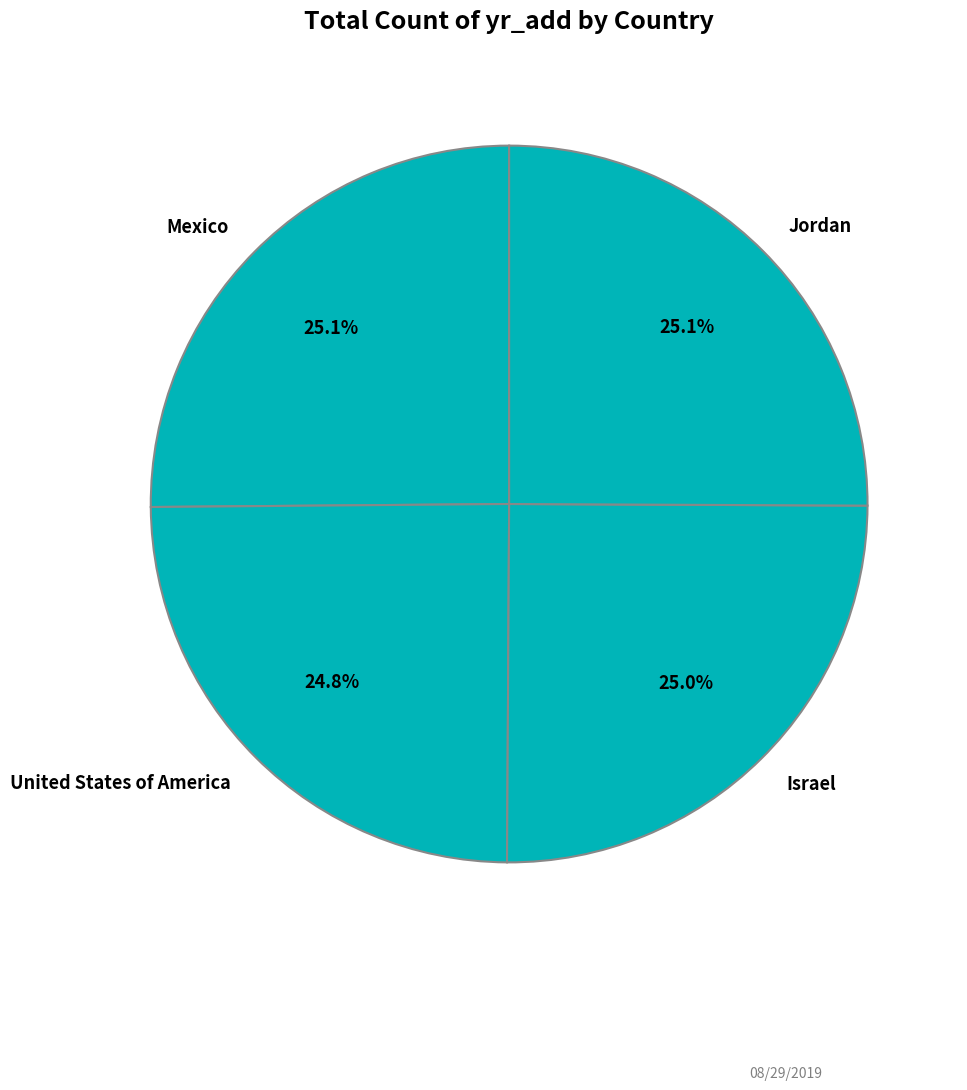

To the nearest percent, what percentage of the pie is United States of America?

25%